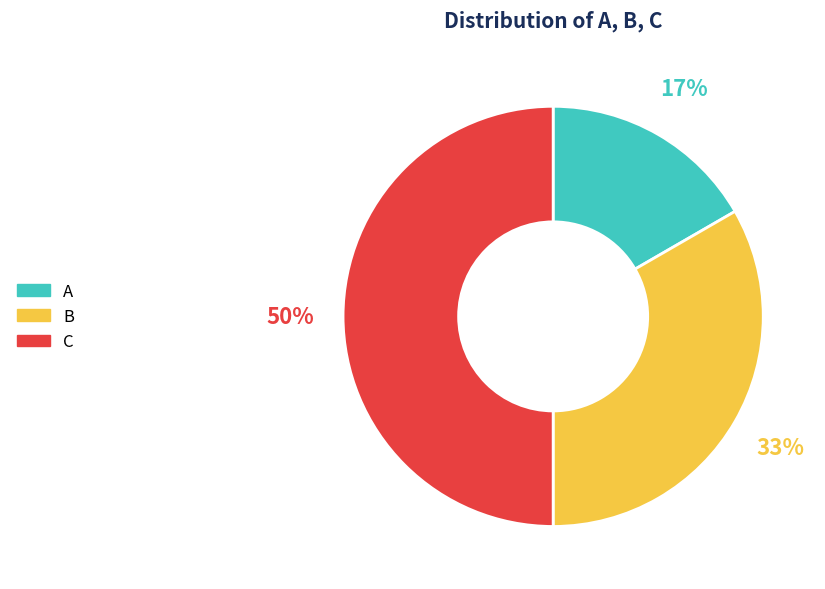

Does B represent more than half of the total?

No